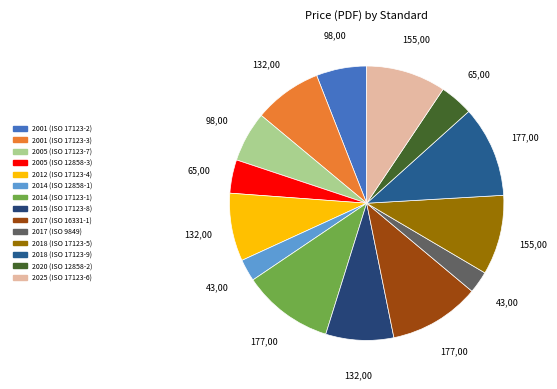

Is 2020 (ISO 12858-2) the majority of the pie?

No